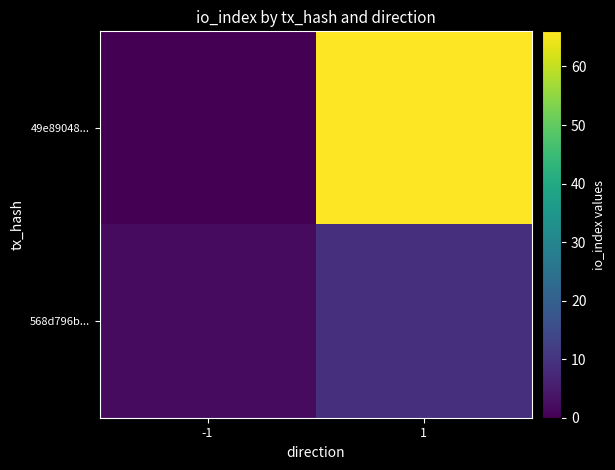

Rank the categories by 49e89048... value from lowest to highest.

-1, 1